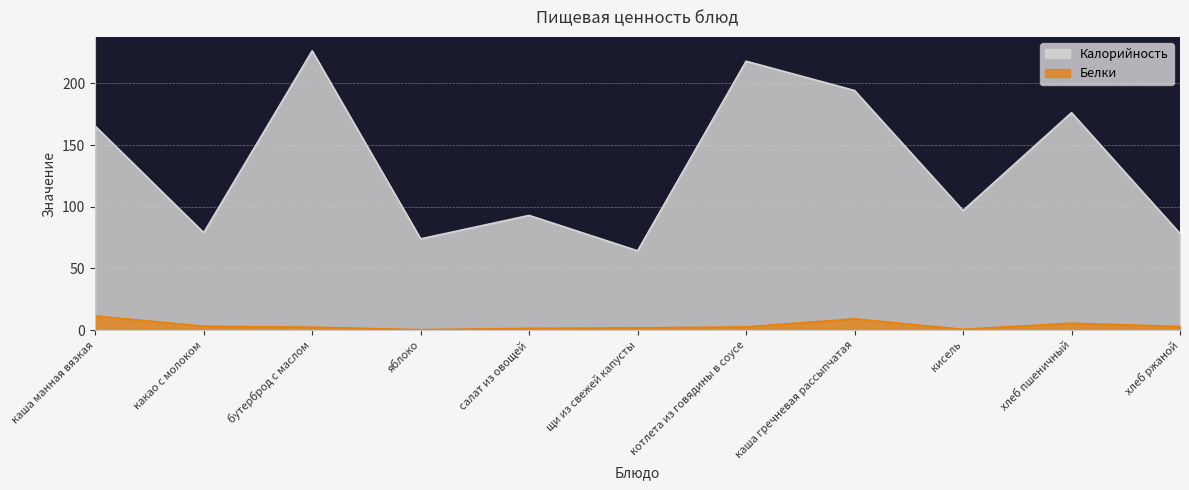

True or false: Белки and Калорийность intersect in this chart.

False